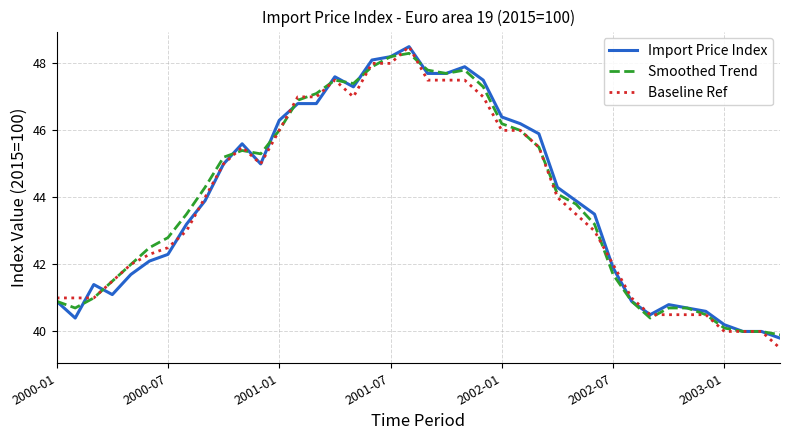

Which series has the widest spread of values?

Baseline Ref